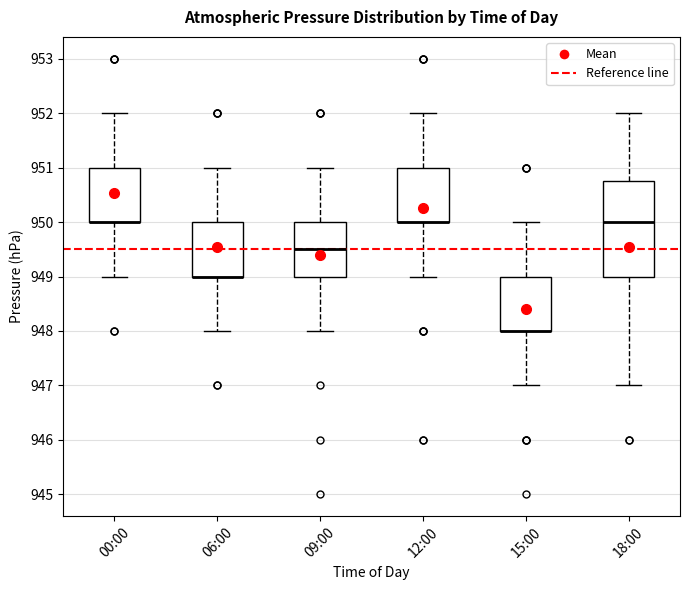

Where is the lower edge of the box for 15:00 on the y-axis? The values are not printed on the chart, so give them approximately, as read against the axis.

948.0